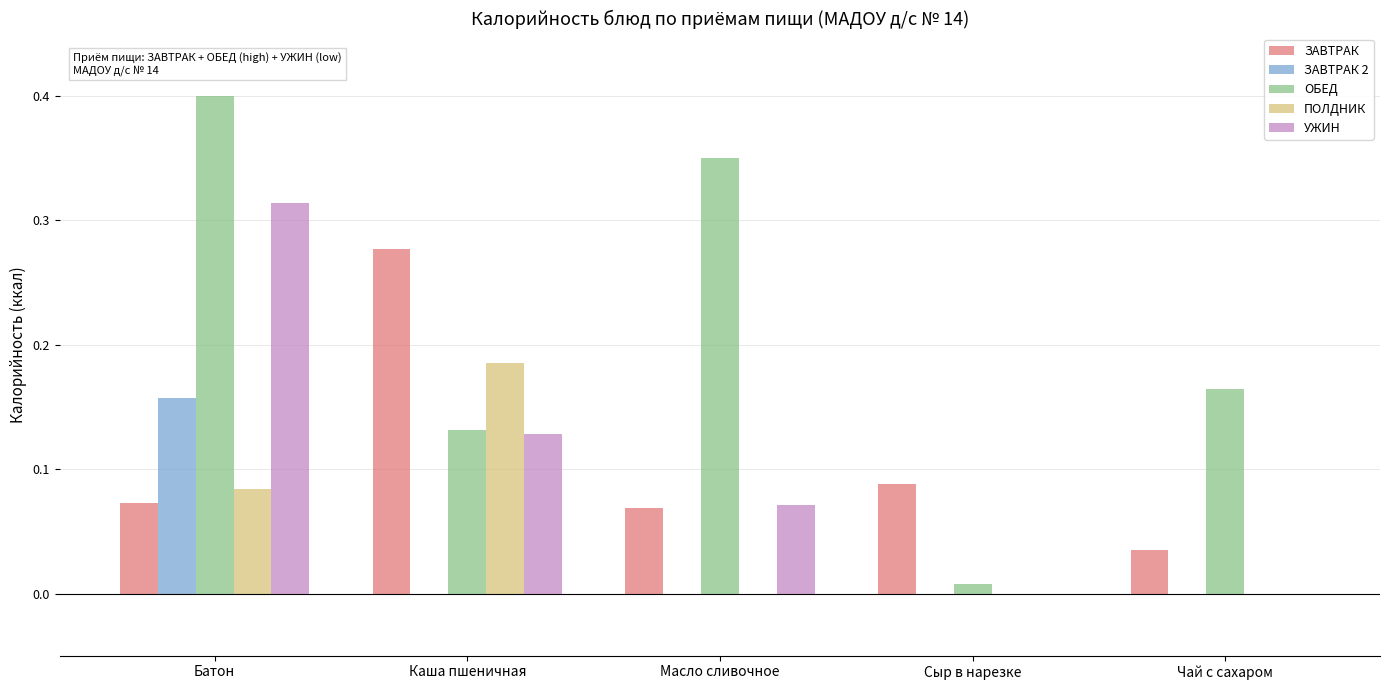

The value of ОБЕД at Сыр в нарезке is 0.0. True or false?

True